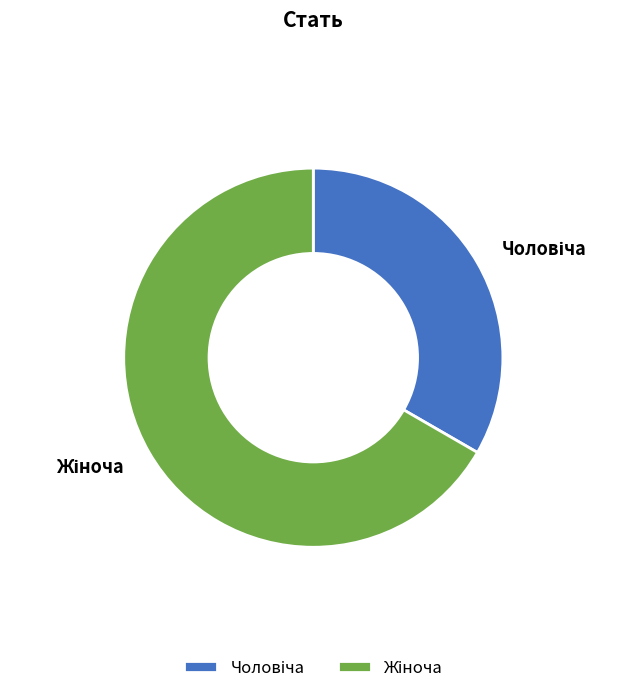

How many segments does this pie chart have?

2